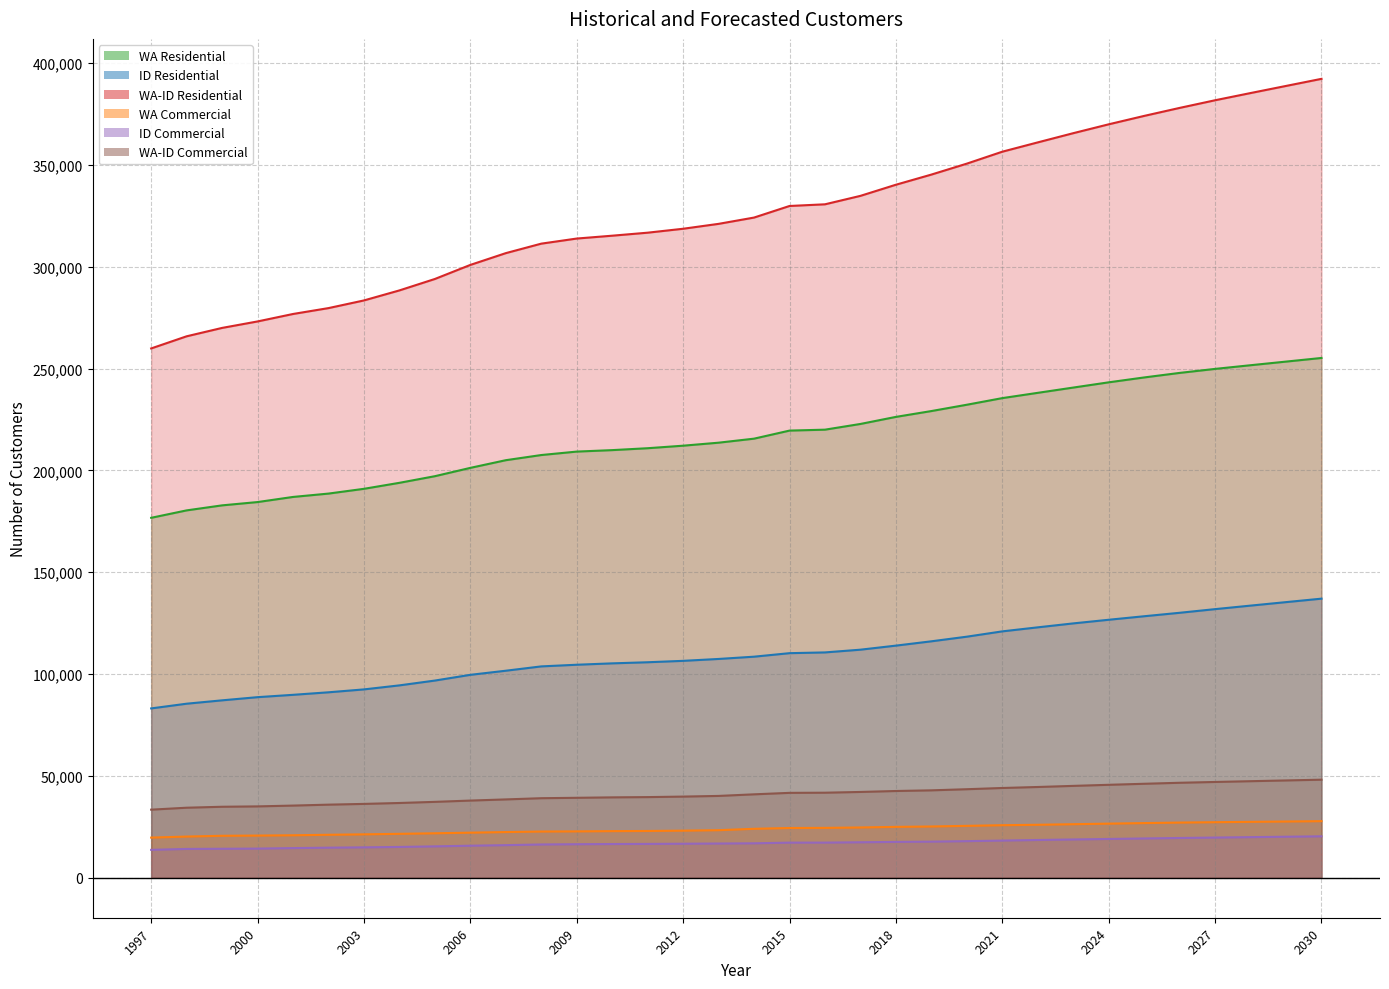

Read the ID Residential value at 2024, to the nearest 50.

126700